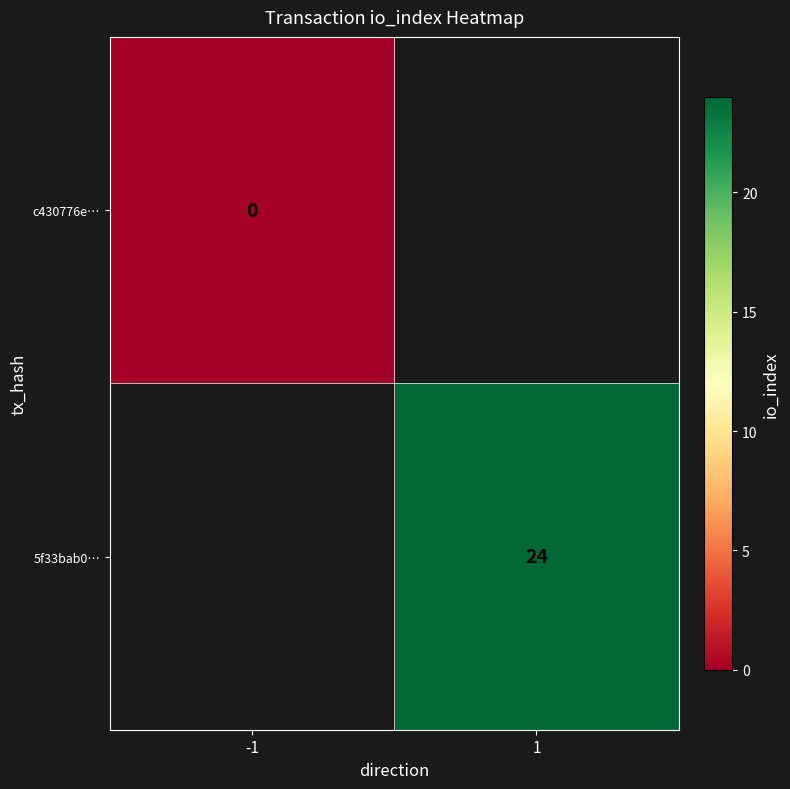

The 5f33bab0… series shows 5 at 1. True or false?

False